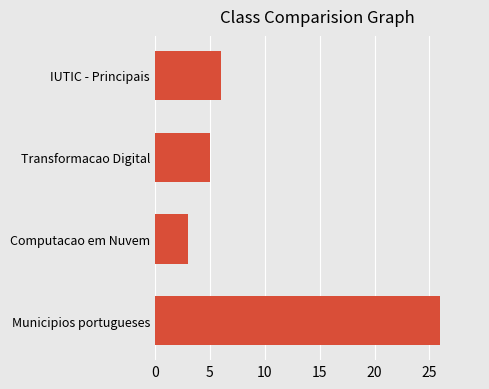

The chart shows a value of 12 at Municipios portugueses. True or false?

False